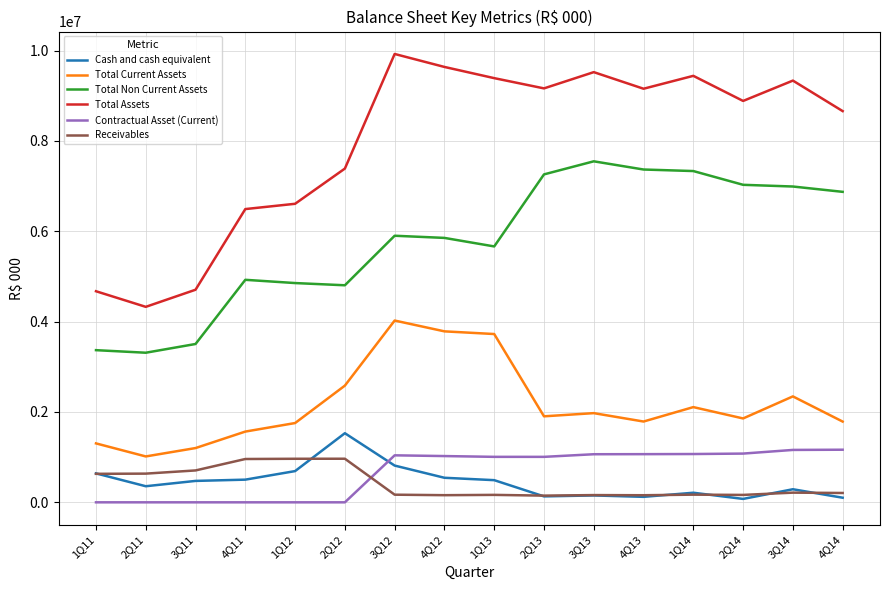

At which category is the sum across all series the highest?

3Q12